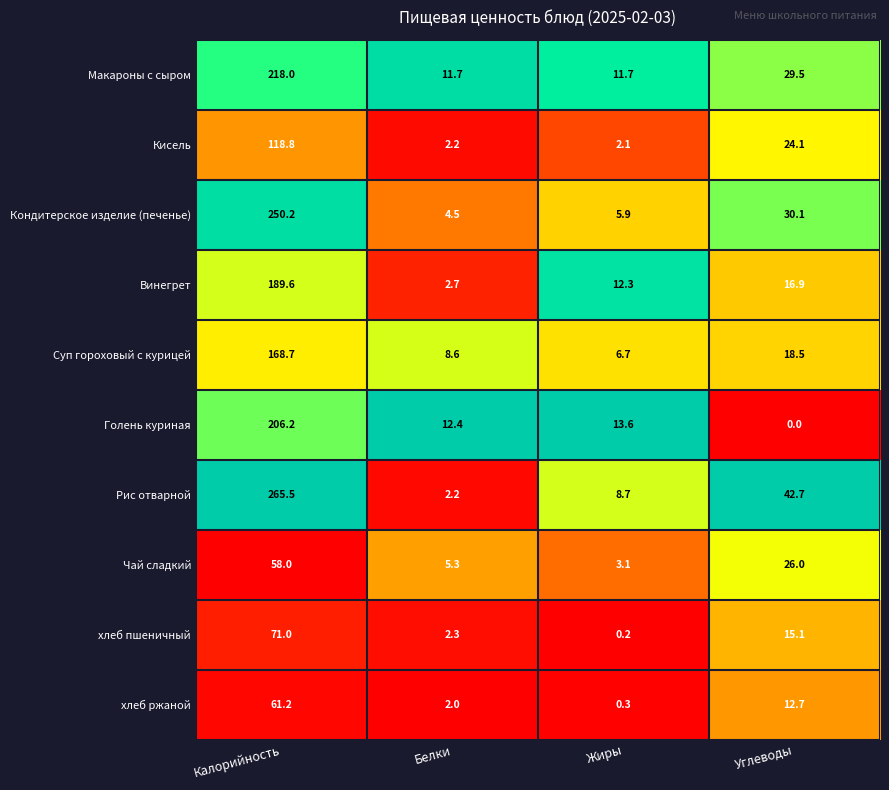

Which series has the widest spread of values?

Рис отварной